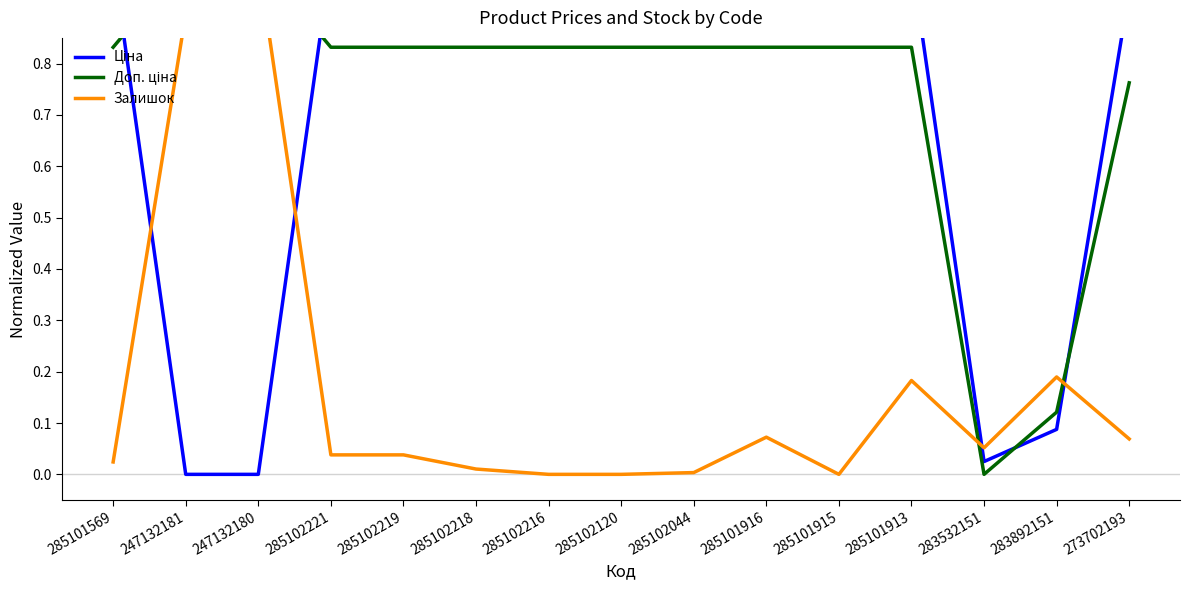

How many series are shown in this chart?

3